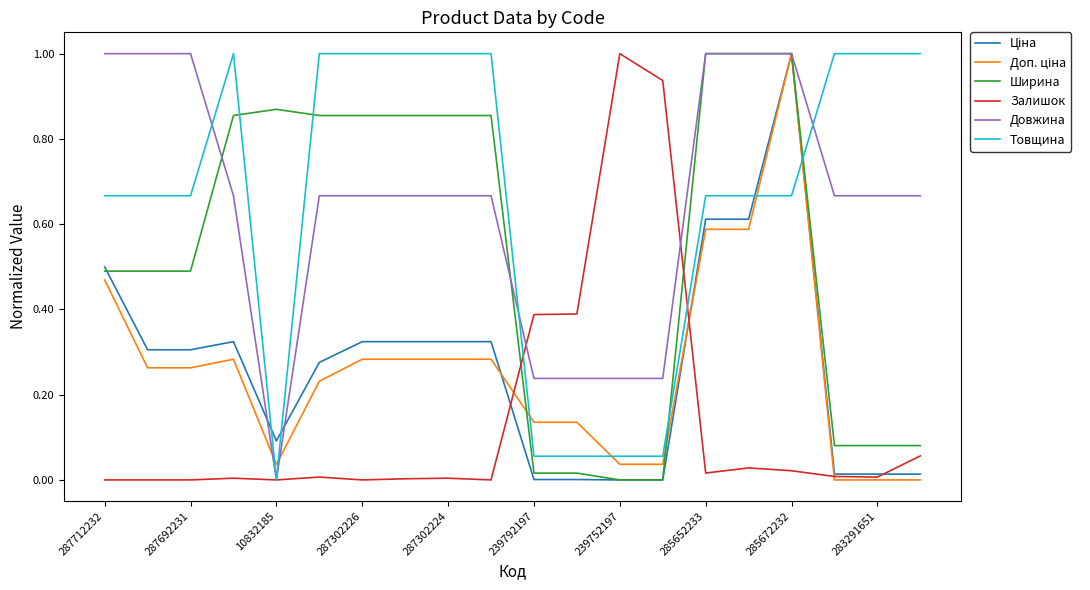

What is the maximum value for Товщина?

1.0